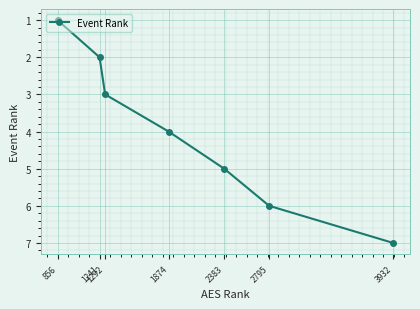

Read the value at 1292.

3